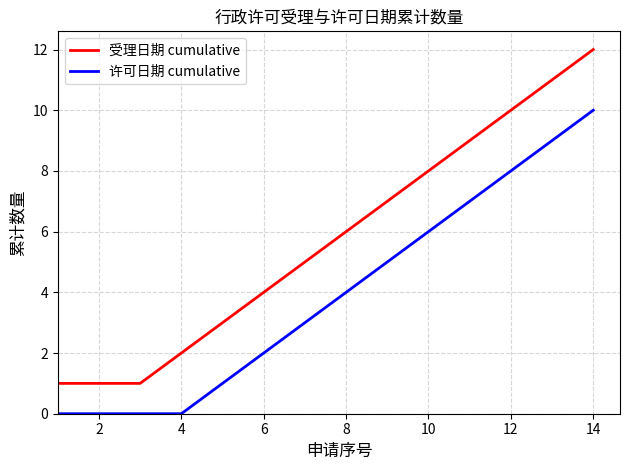

What is the difference between the maximum and minimum values in the 许可日期 cumulative series?

10